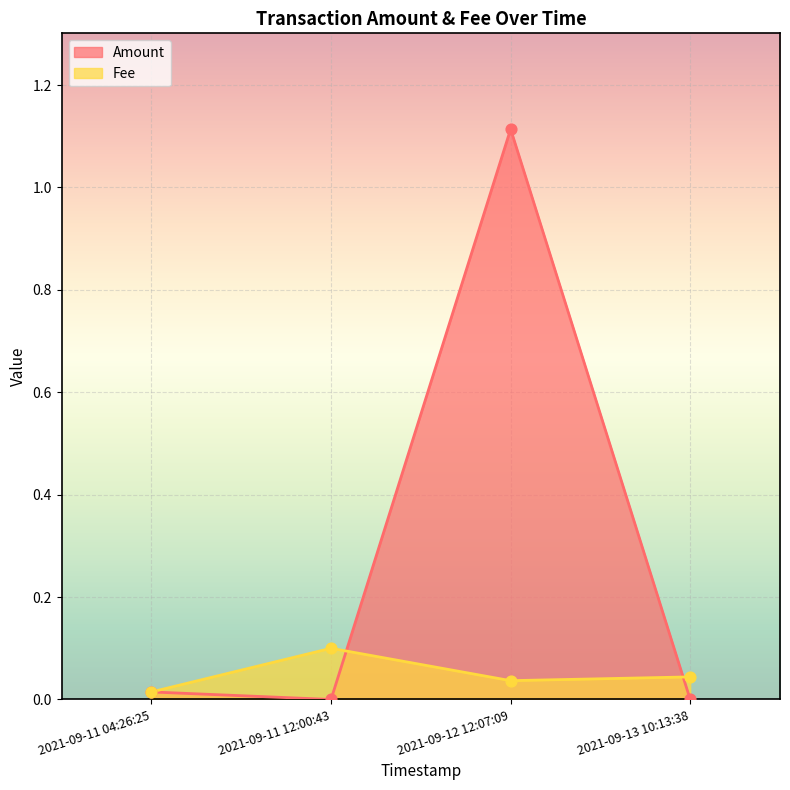

Which series contains the highest Y value?

Amount